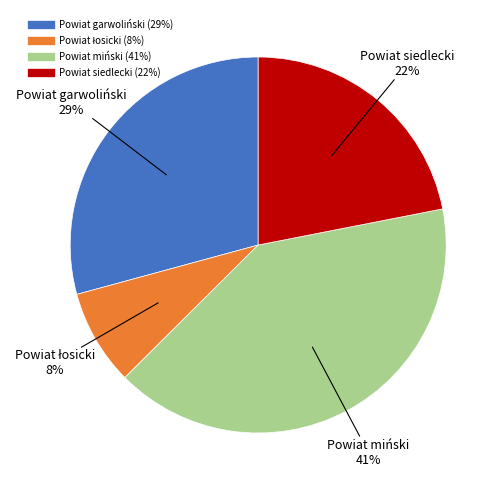

How many segments does this pie chart have?

4